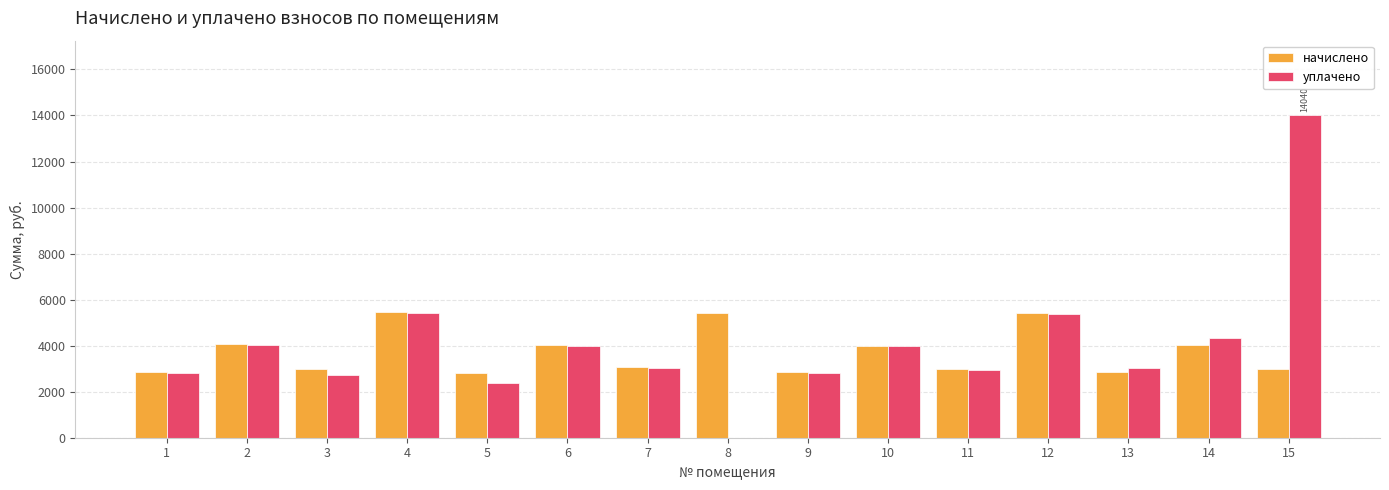

What is the total value across all series at 12?

10813.8